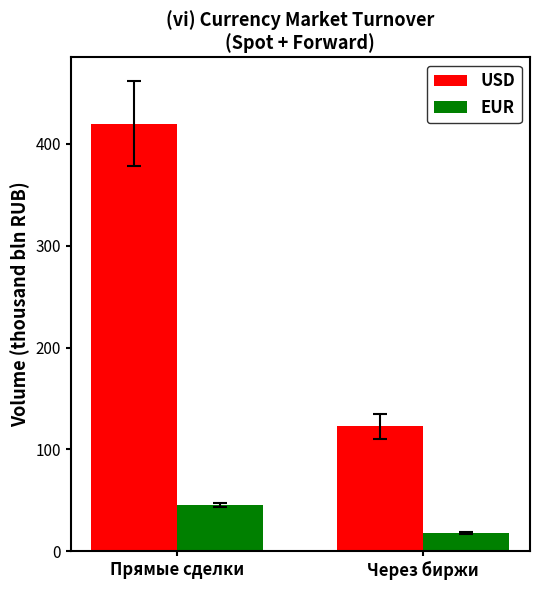

What is the greatest value displayed?

419.8